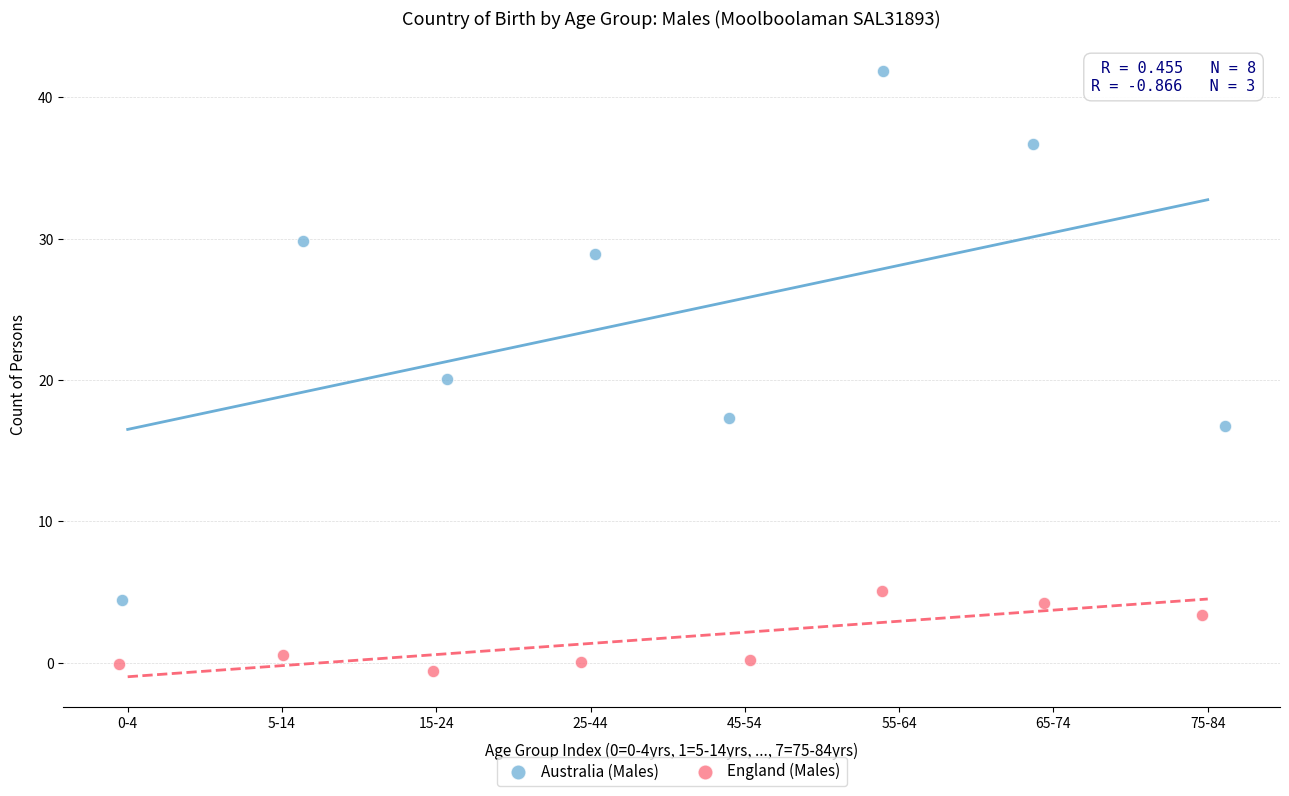

Which series contains the highest Y value?

Australia (Males)